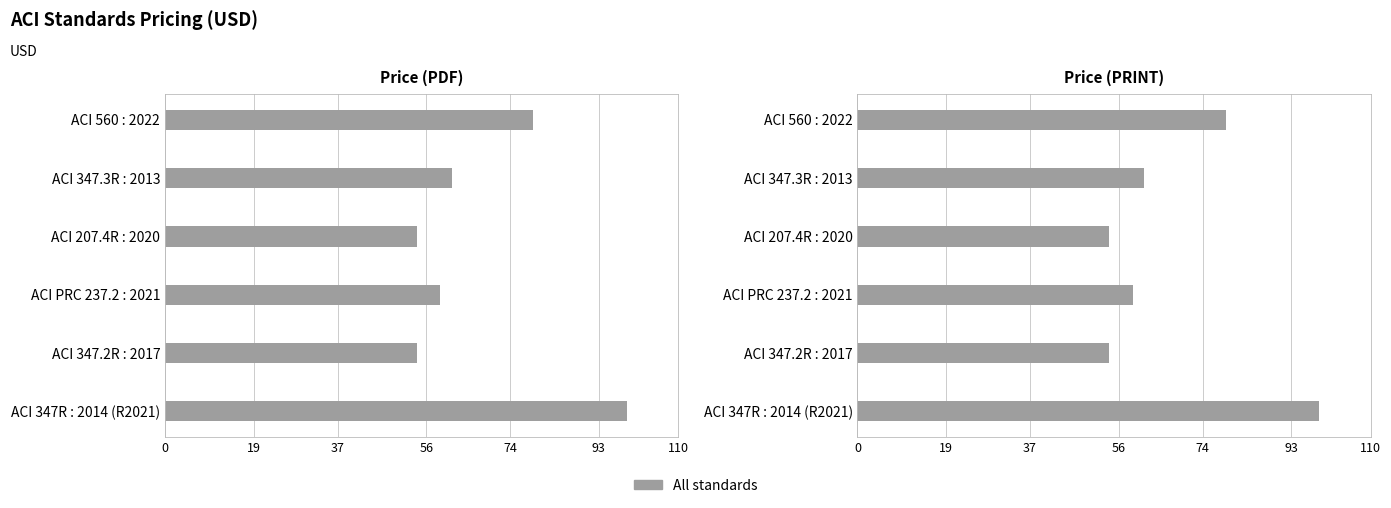

Which series changed the most between ACI 347.3R : 2013 and ACI 347R : 2014 (R2021)?

Price (PDF)